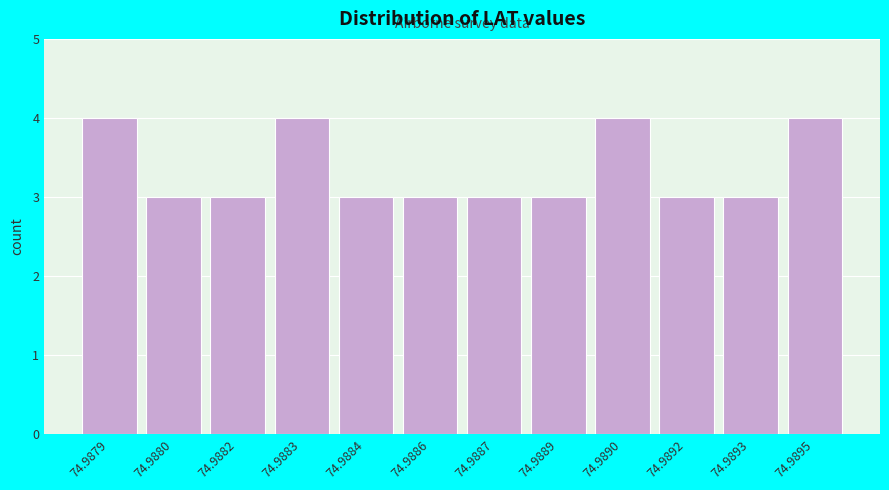

Reading left to right, transcribe all the data shown in this chart.

4	3	3	4	3	3	3	3	4	3	3	4